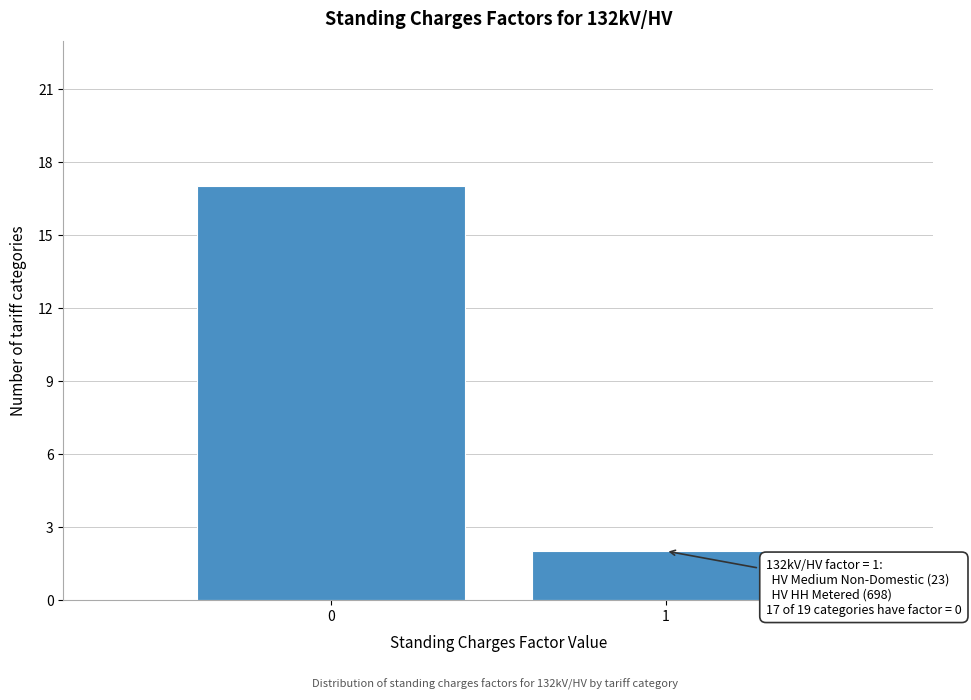

Reading left to right, list all the values displayed in this chart.

0=17	1=2